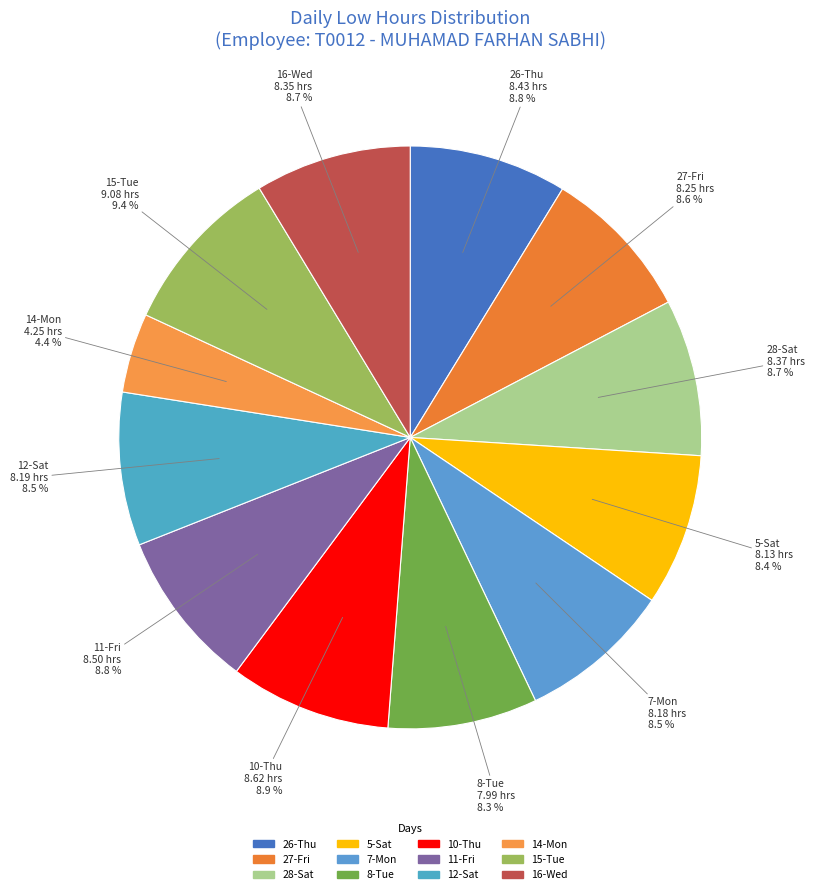

To the nearest percent, what is the average slice percentage?

8%